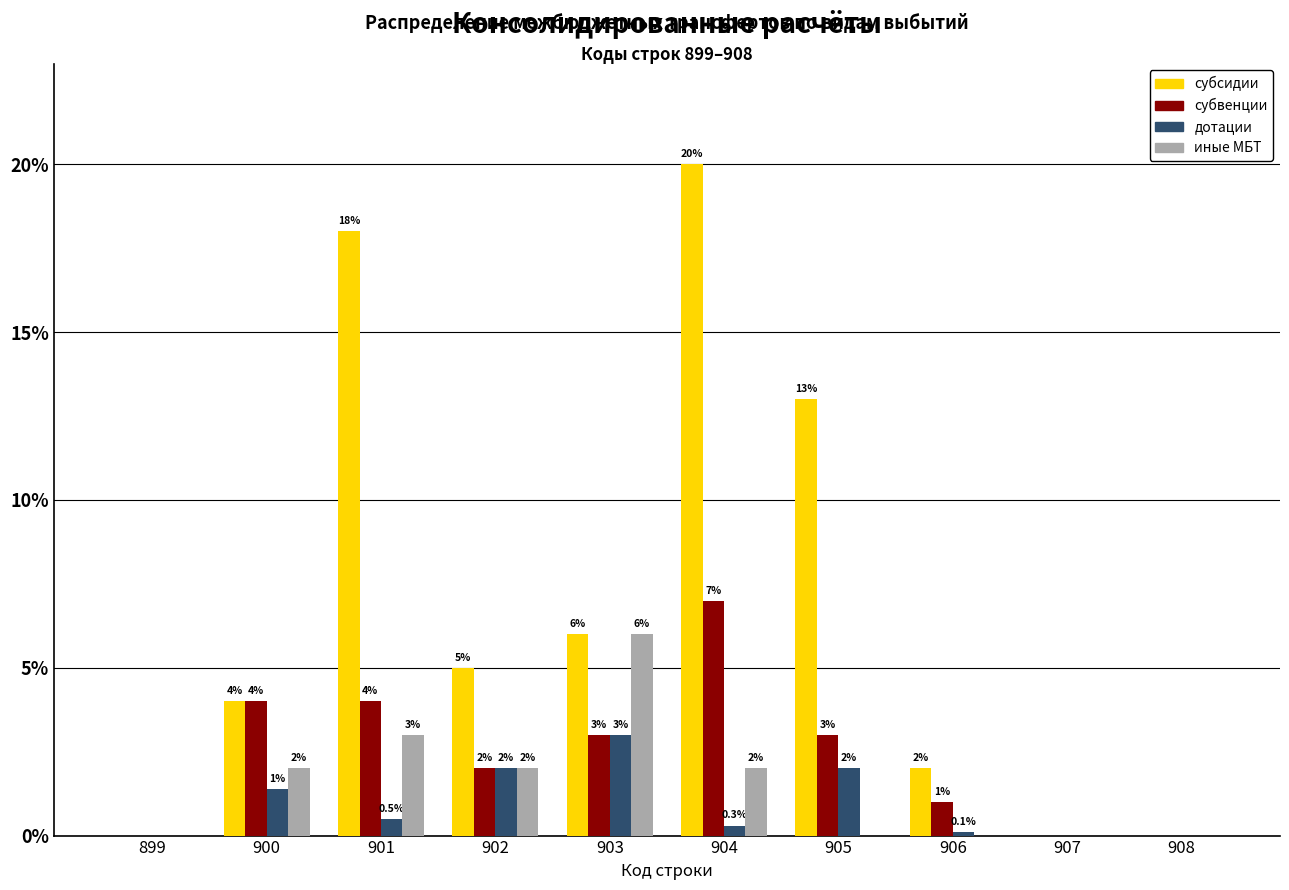

What is the difference between the субсидии values at 900 and 904?

16.0